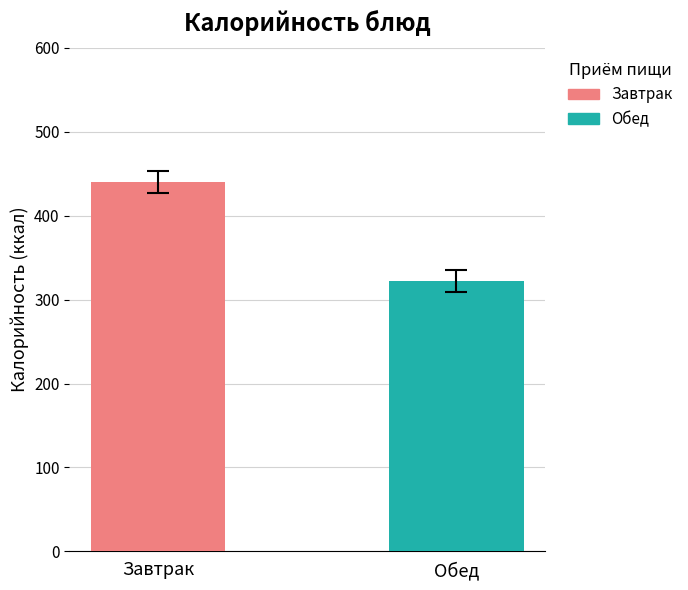

What are all the series names shown in the legend?

Завтрак, Обед